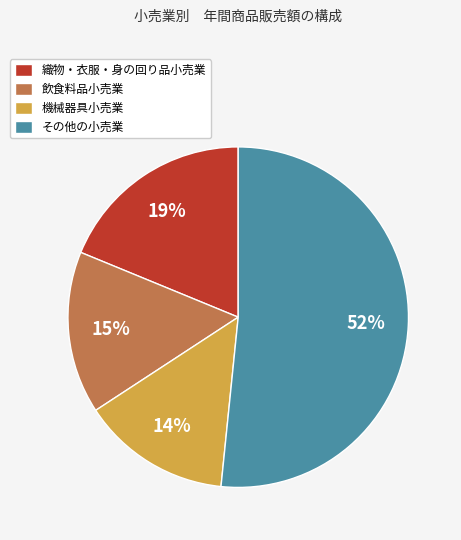

What percentage is the 織物・衣服・身の回り品小売業 slice, to the nearest percent?

19%